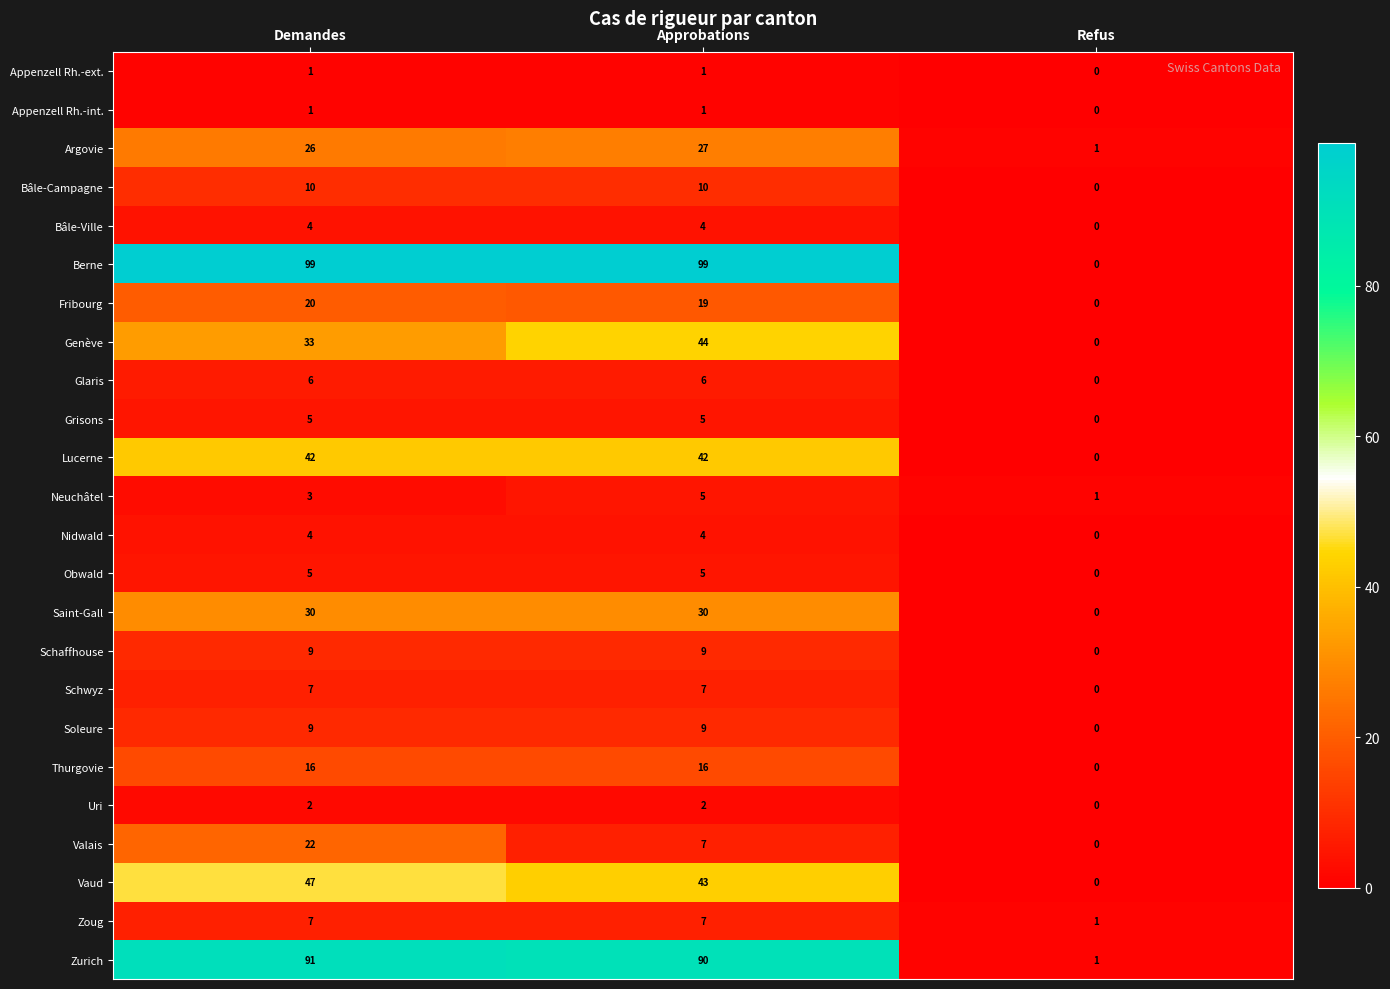

How many Berne values are between 0 and 99?

3